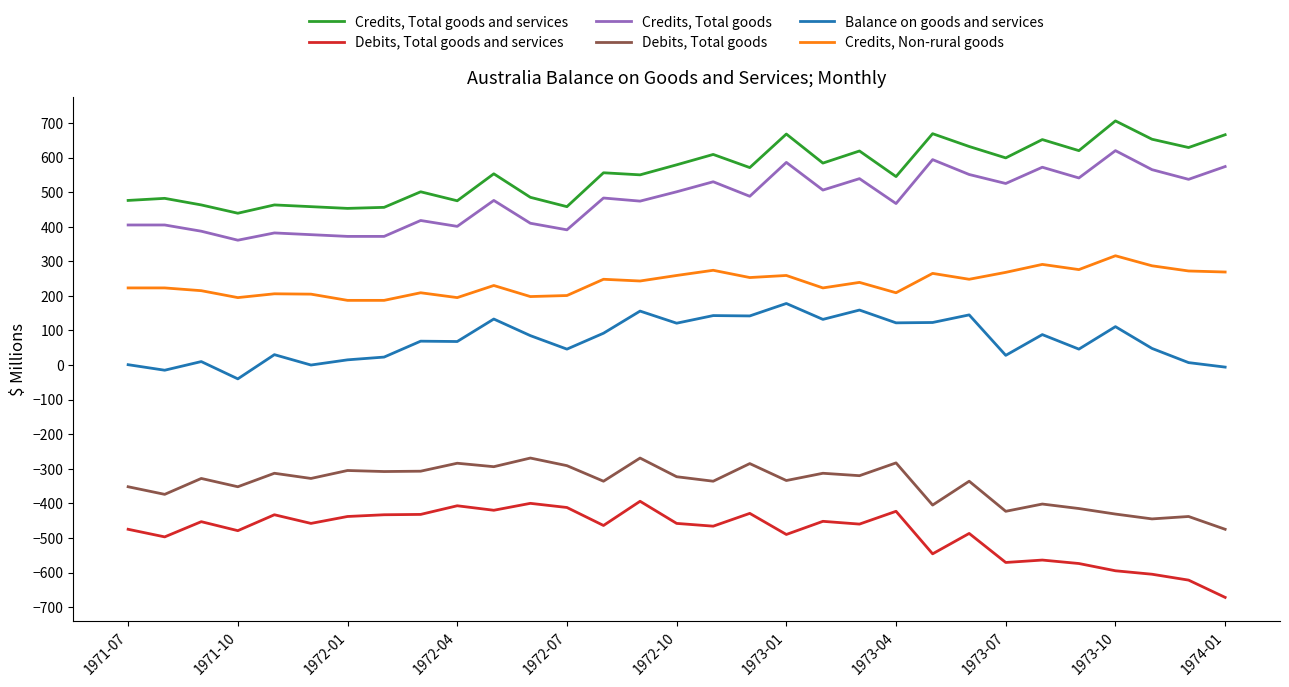

True or false: Credits, Total goods and services and Credits, Non-rural goods intersect in this chart.

False